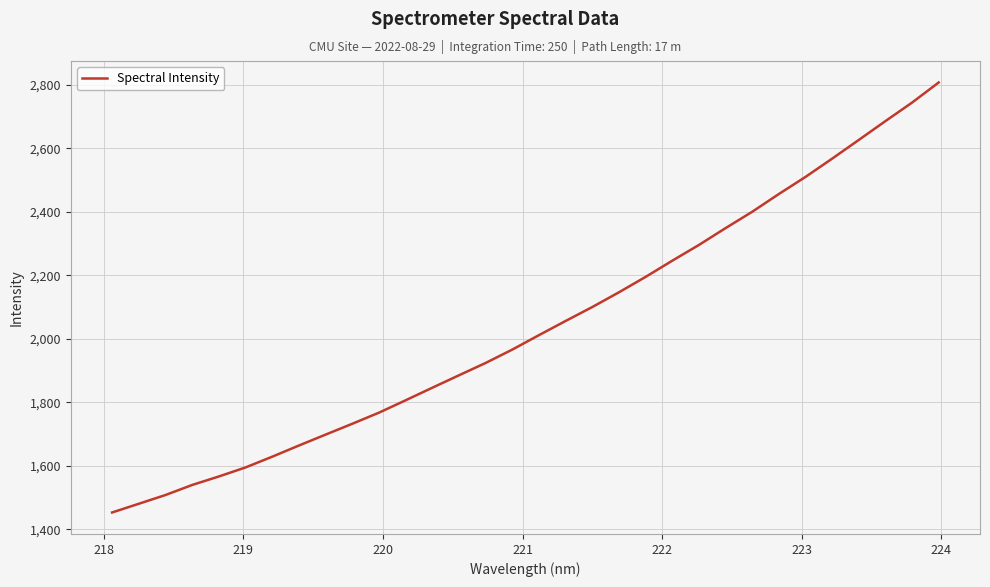

What is the smallest value displayed?

1453.6